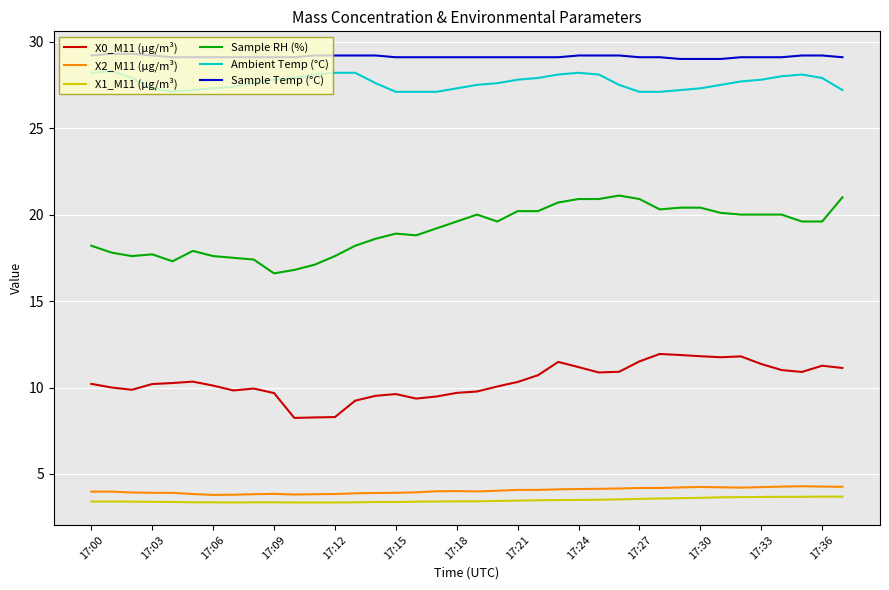

Which series has the largest total across all categories?

Sample Temp (°C)